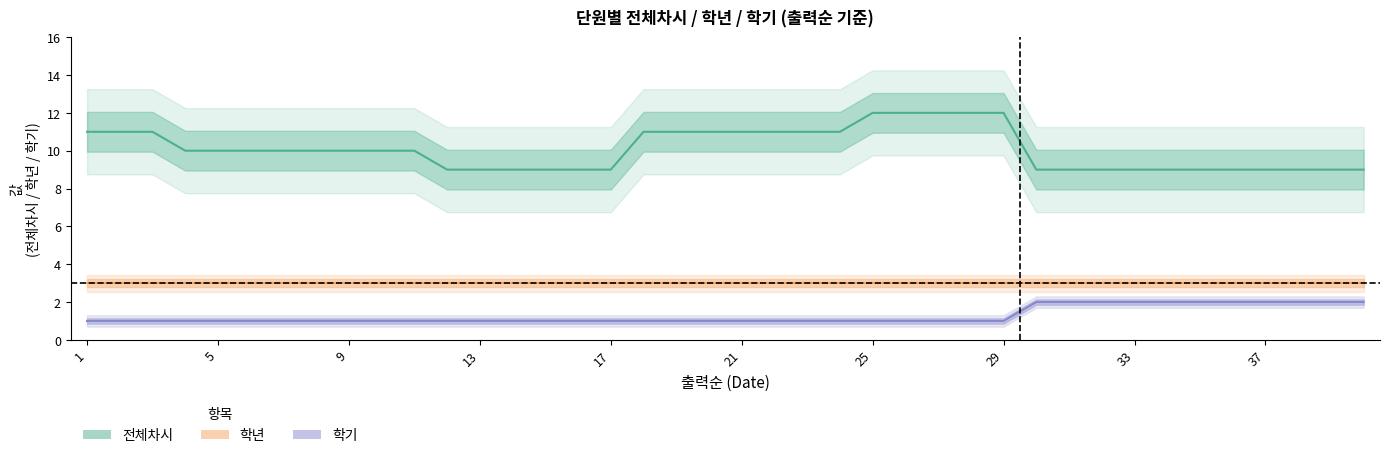

What is the value of the 학기 point at the 36th from the left?

2